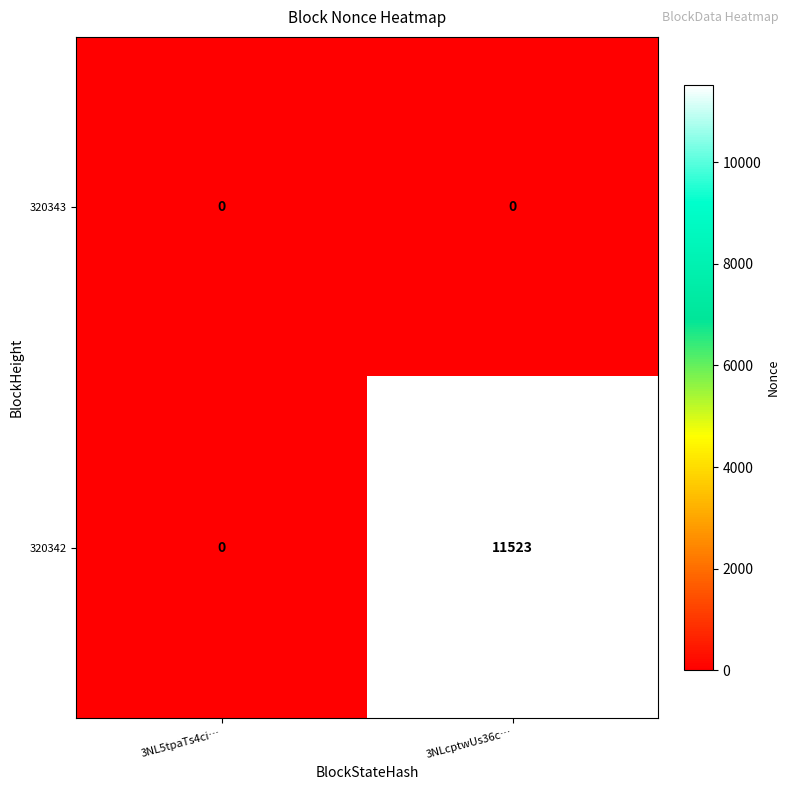

Rank the series by their average value, from lowest to highest.

320343, 320342